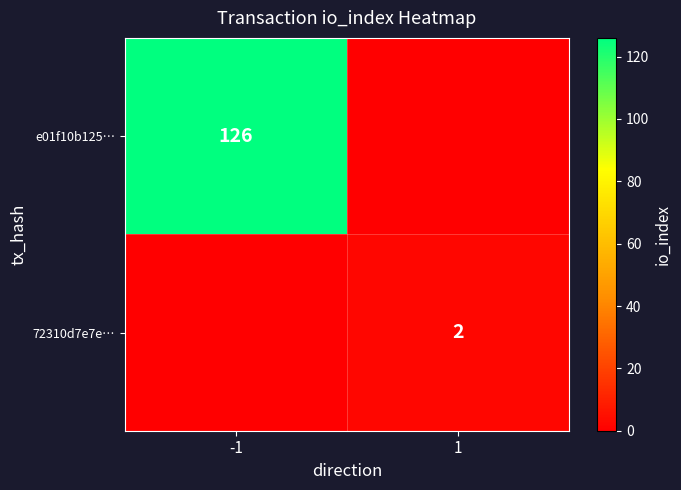

Is it true that 72310d7e7e… equals 1 at 1?

False